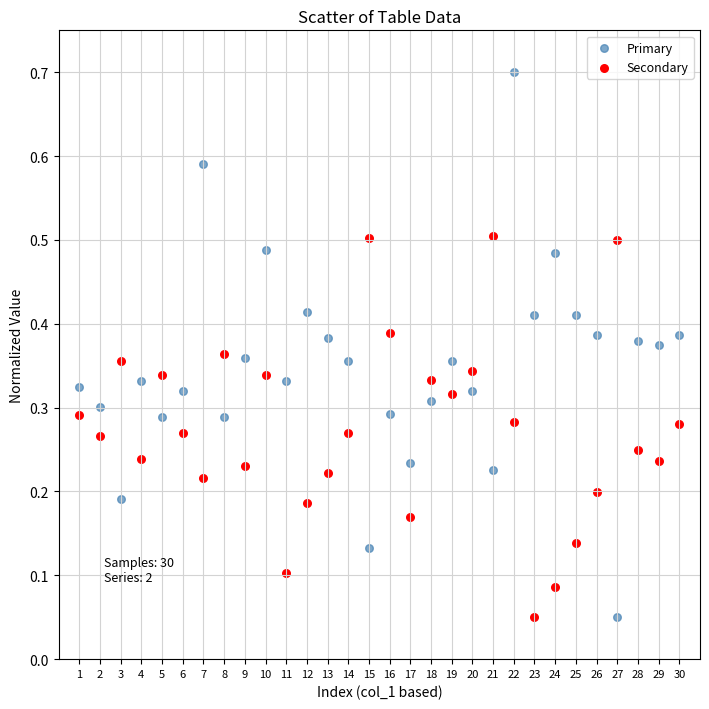

Which series has the widest spread of Y values?

Primary